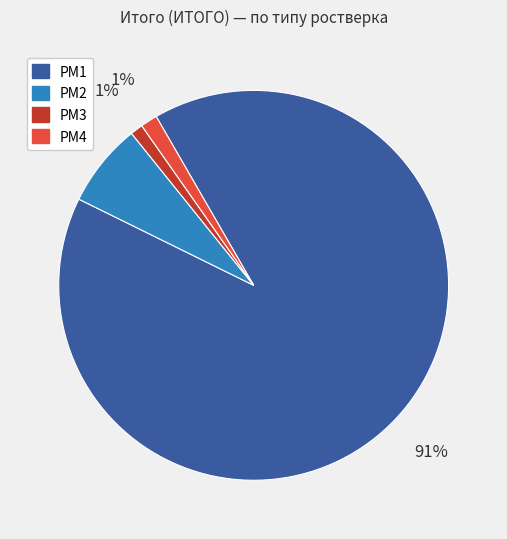

Which slice is the largest?

РМ1